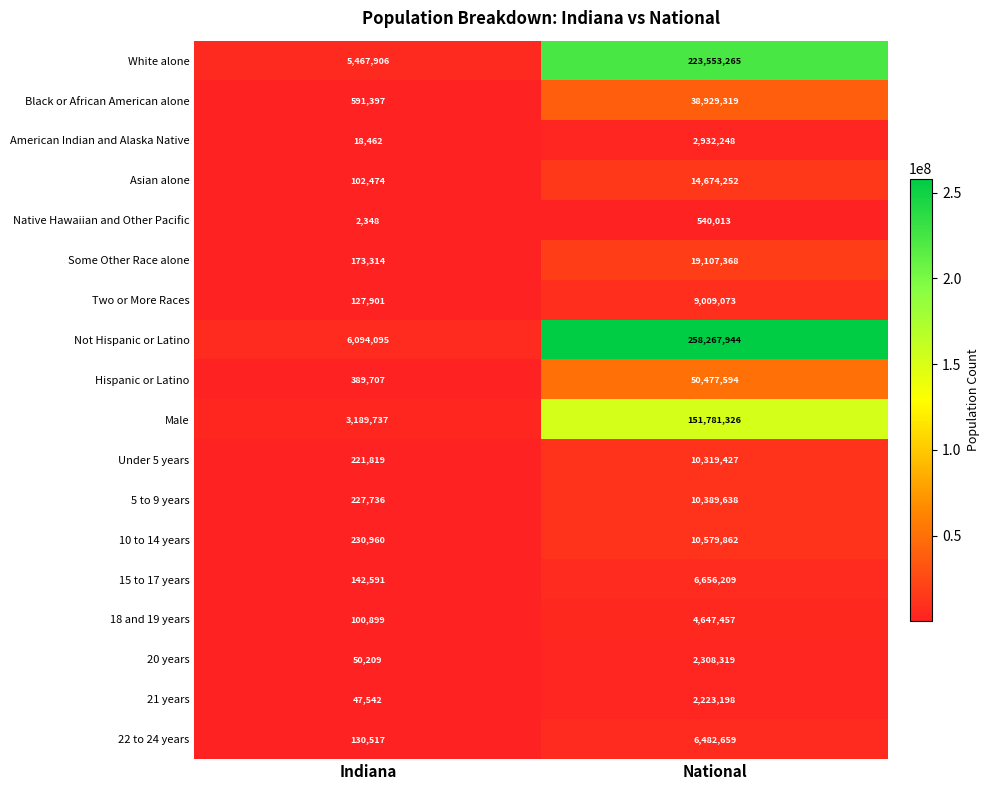

Which label corresponds to the largest value in the chart?

National